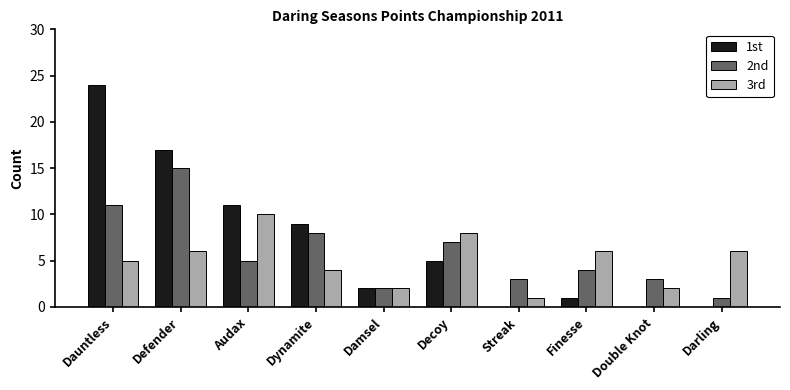

At which label is 2nd closest to 8?

Dynamite